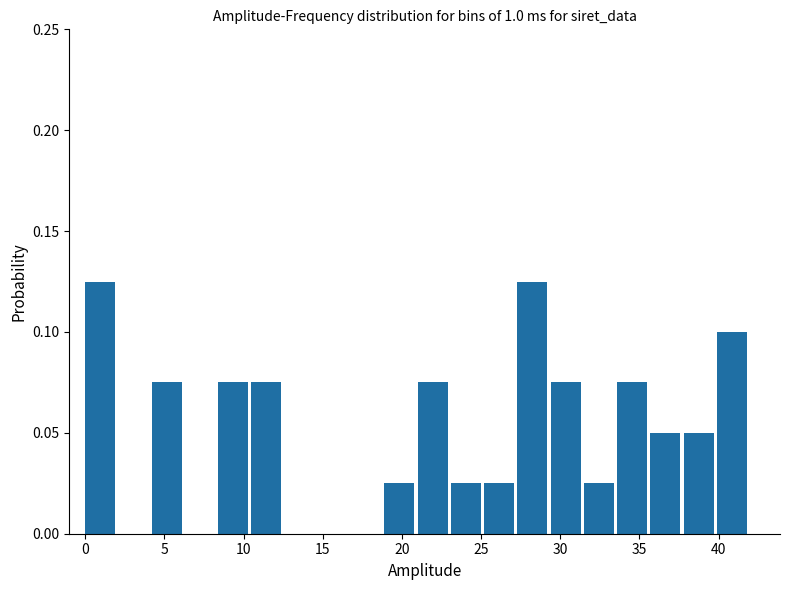

Reading left to right, transcribe this chart: for each bar, give the range it covers on the x-axis and its height. Neither the bar edges nor the heights are printed on the chart, so give them approximately, as read against the axes.

0.0 to 2.1: 0.125
2.1 to 4.2: 0
4.2 to 6.3: 0.075
6.3 to 8.4: 0
8.4 to 10.5: 0.075
10.5 to 12.6: 0.075
12.6 to 14.7: 0
14.7 to 16.8: 0
16.8 to 18.9: 0
18.9 to 21.0: 0.025
21.0 to 23.1: 0.075
23.1 to 25.2: 0.025
25.2 to 27.3: 0.025
27.3 to 29.4: 0.125
29.4 to 31.5: 0.075
31.5 to 33.6: 0.025
33.6 to 35.7: 0.075
35.7 to 37.8: 0.050
37.8 to 39.9: 0.050
39.9 to 42.0: 0.100